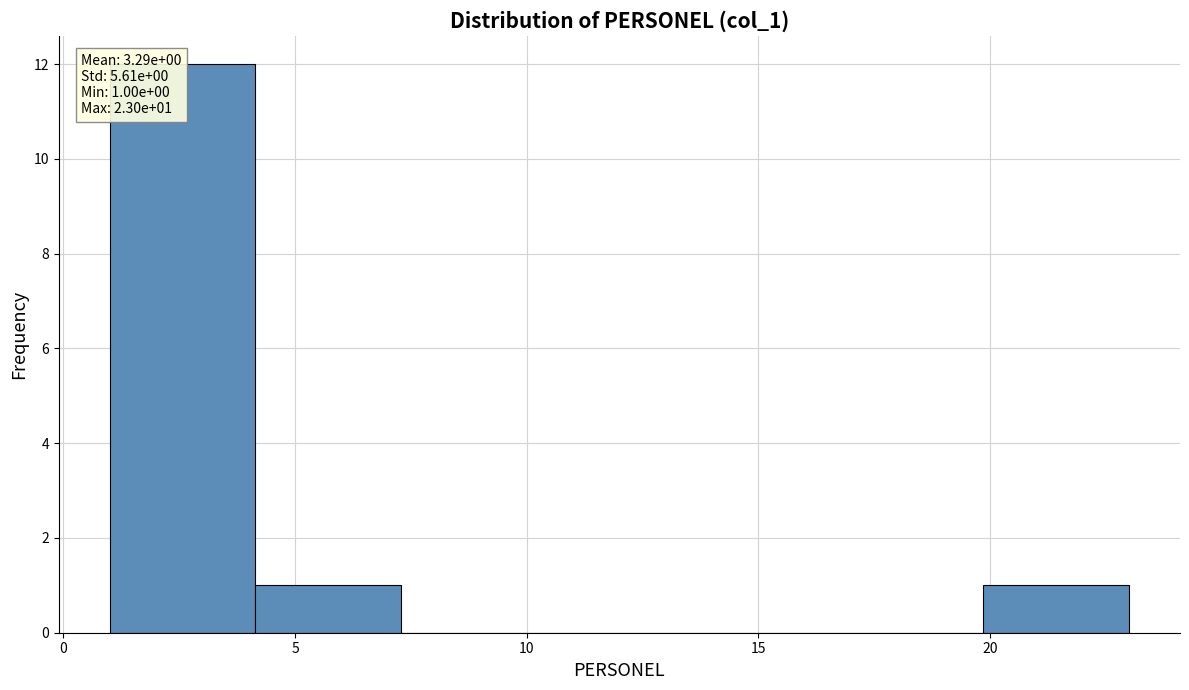

Which range on the x-axis has the tallest bar?

1.0 to 4.0